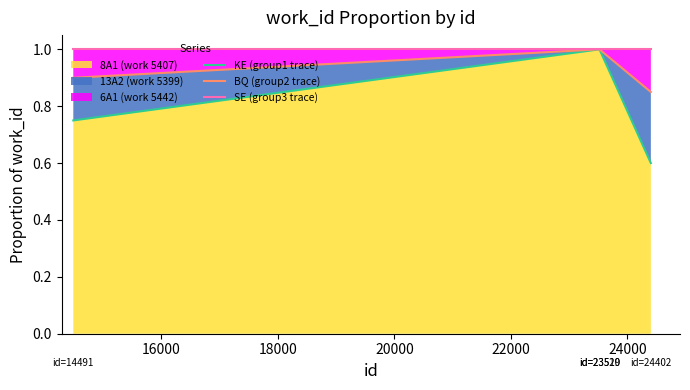

What is the minimum value for SE (group3 trace)?

1.0